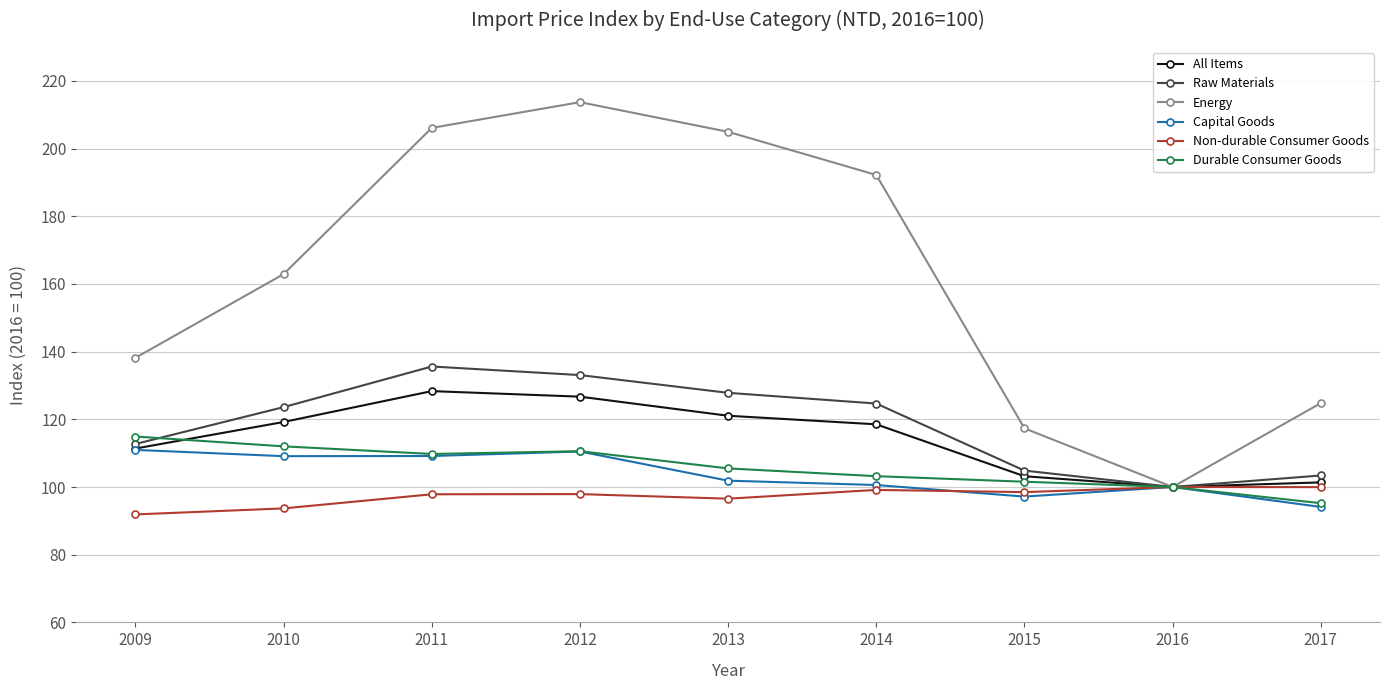

Which series has the largest total across all categories?

Energy